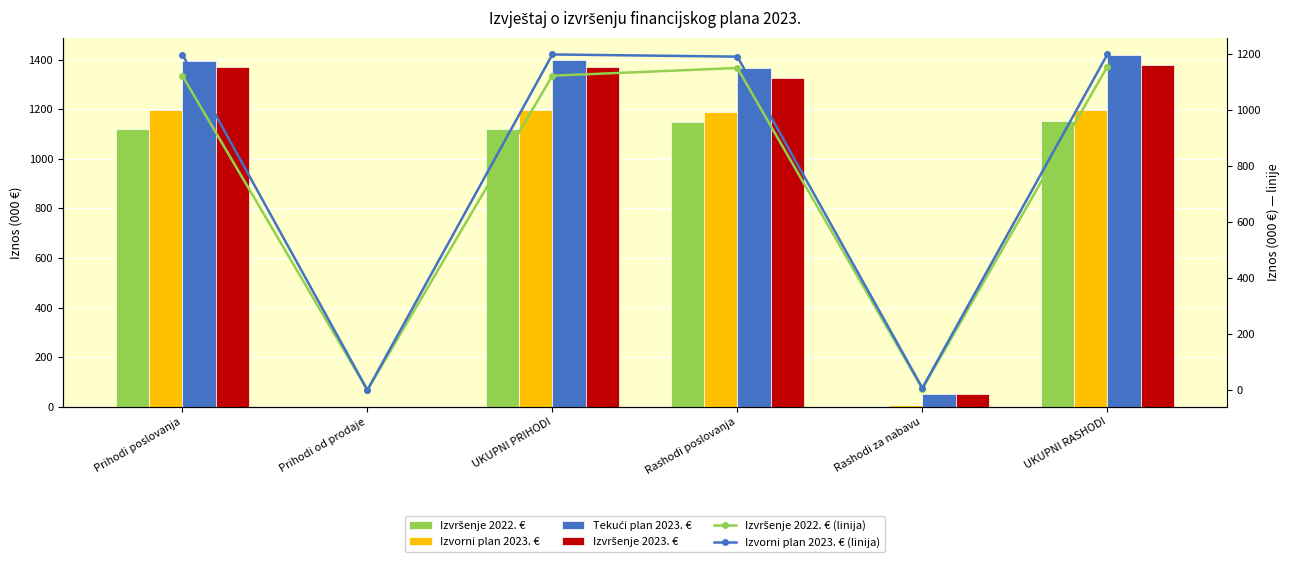

Which category has the highest value across all series?

UKUPNI RASHODI